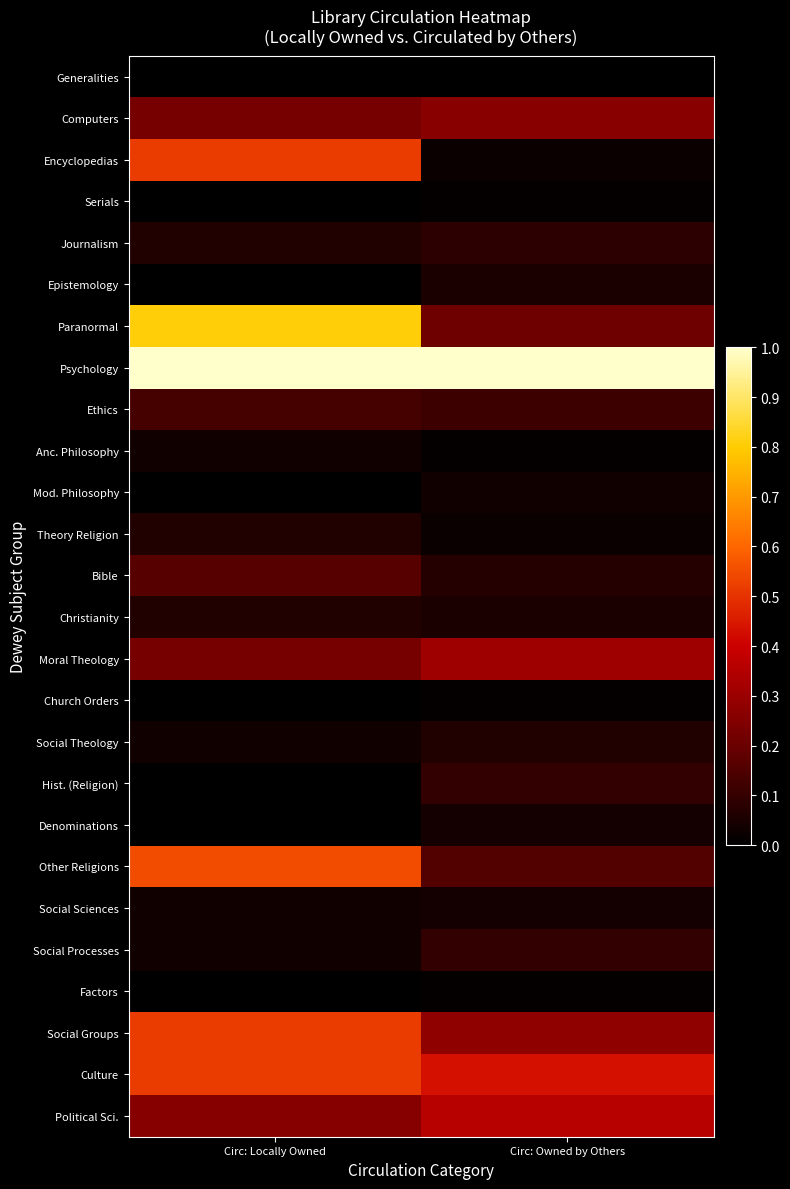

What is the difference between the highest and lowest values at Circ: Owned by Others?

1.0